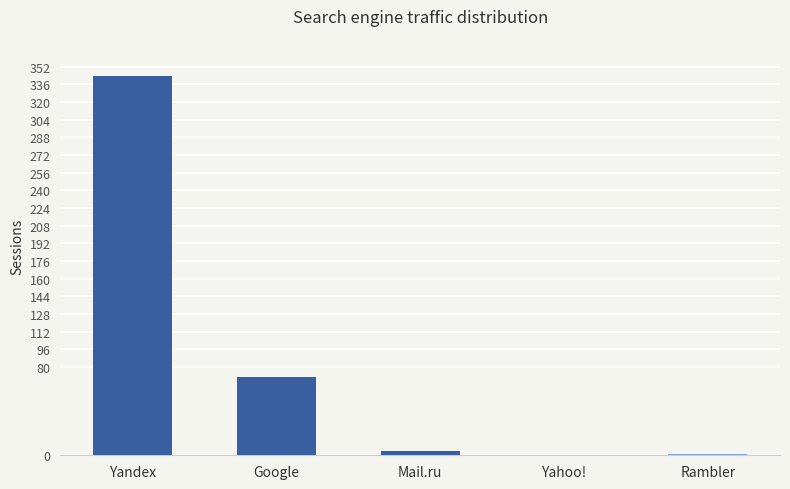

What is the change in value from Google to Yahoo!?

-71